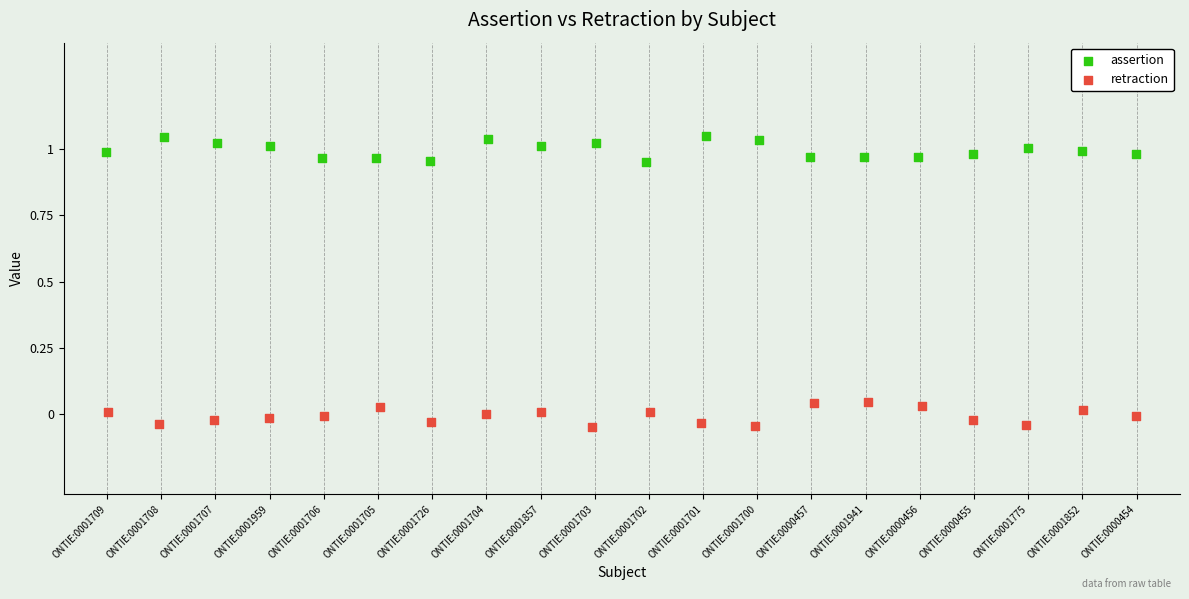

Which series contains the highest Y value?

assertion